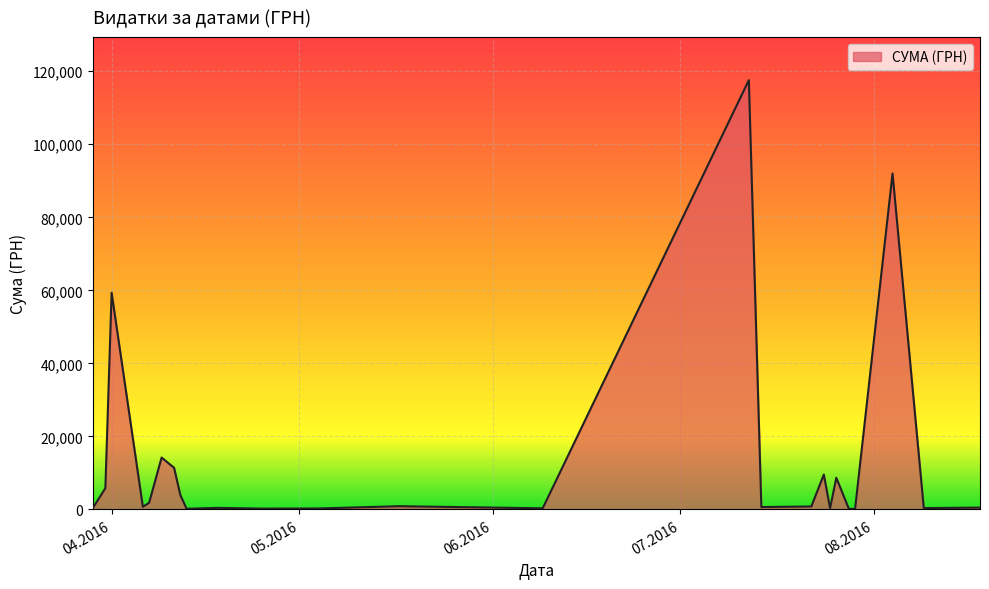

What is the difference between the maximum and minimum values?

117471.0